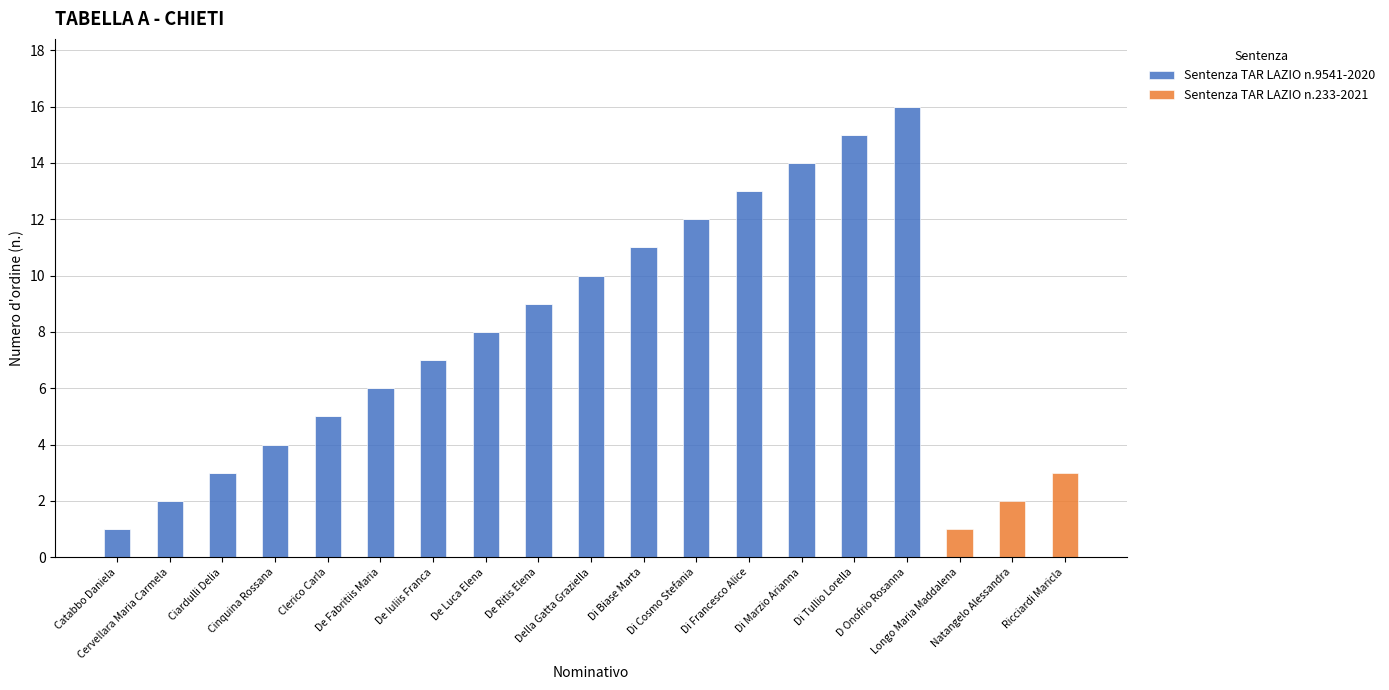

What is the highest value of the Sentenza TAR LAZIO n.9541-2020 series?

16